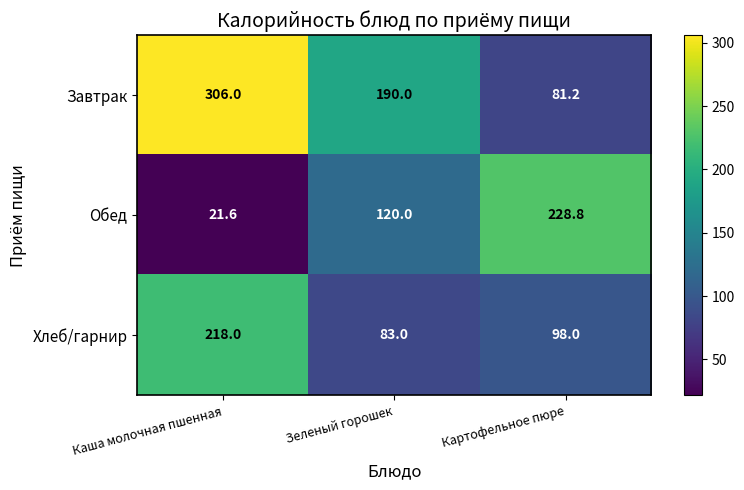

What is the difference between the highest and lowest values at Картофельное пюре?

147.6